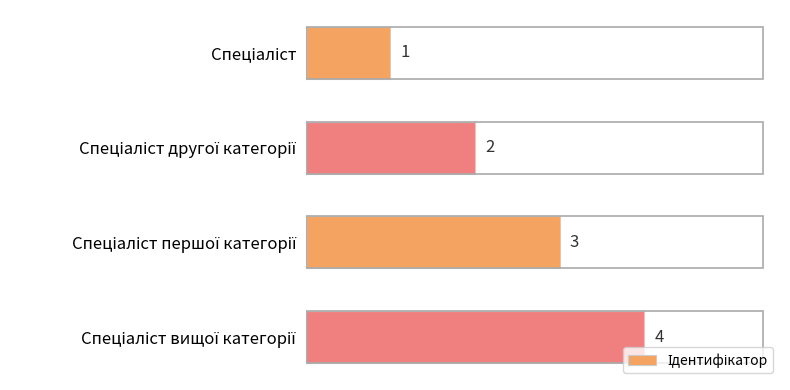

What is the difference between the maximum and minimum values?

3